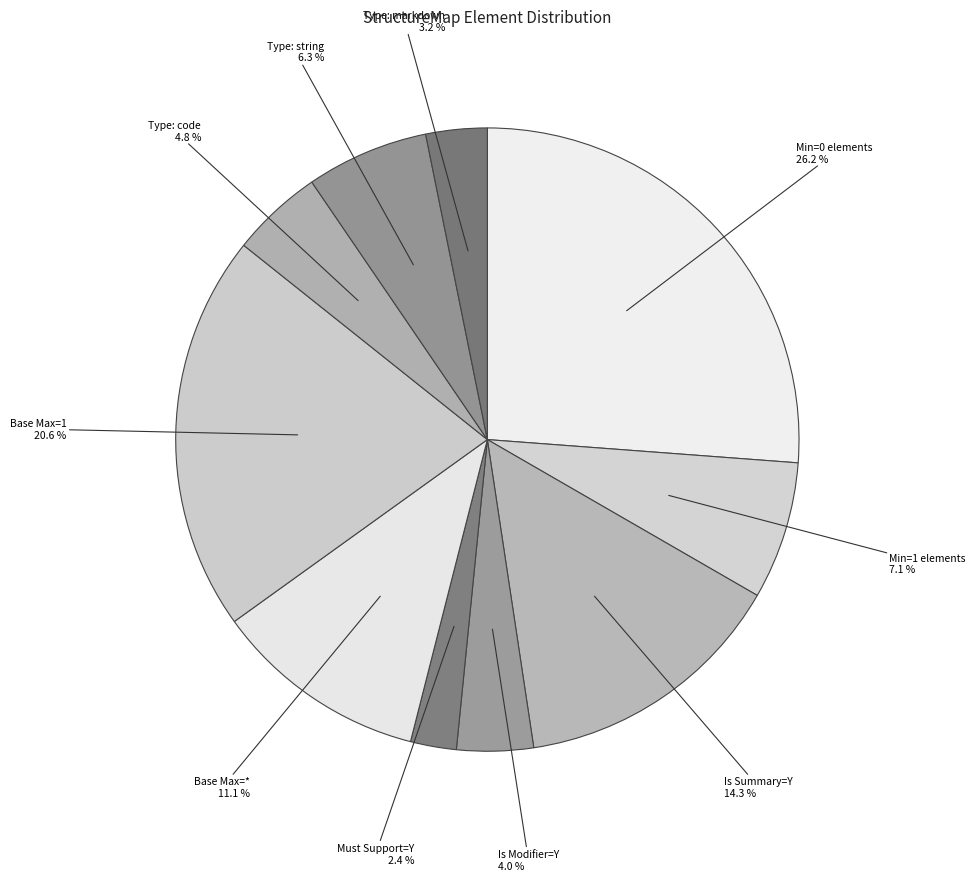

Is the sum of Type: string and Must Support=Y greater than half?

No